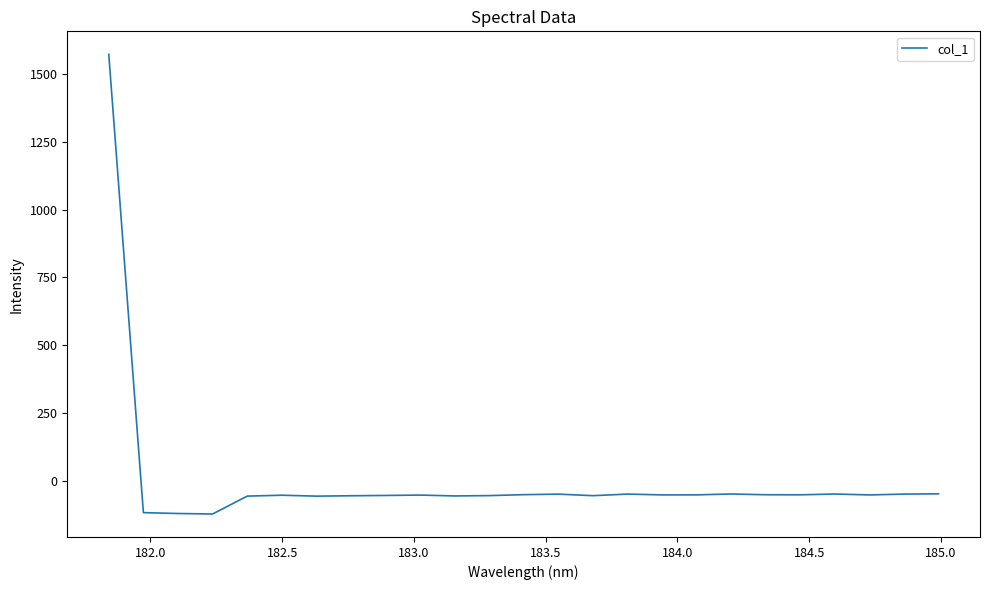

What is the greatest value displayed?

1573.2